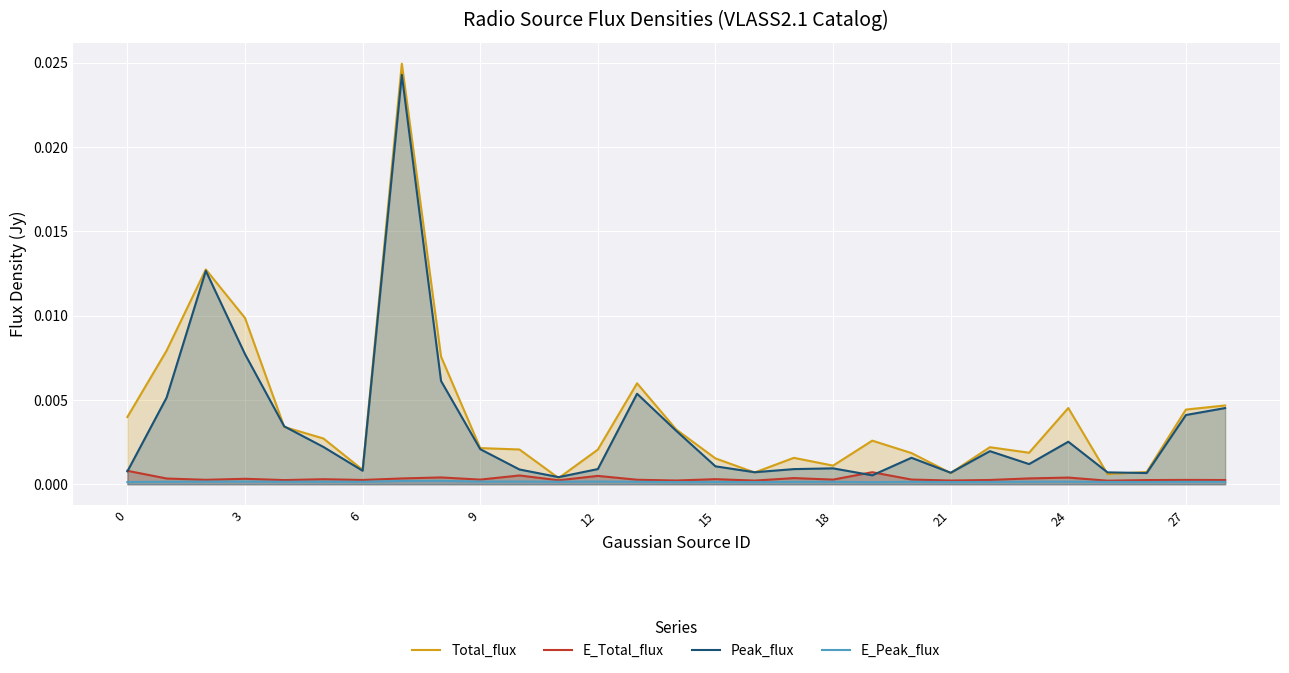

Which category has the lowest value in the Total_flux series?

11